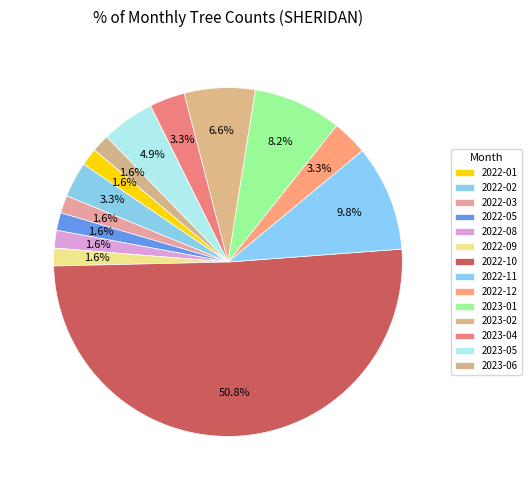

Does any single category account for the majority?

Yes